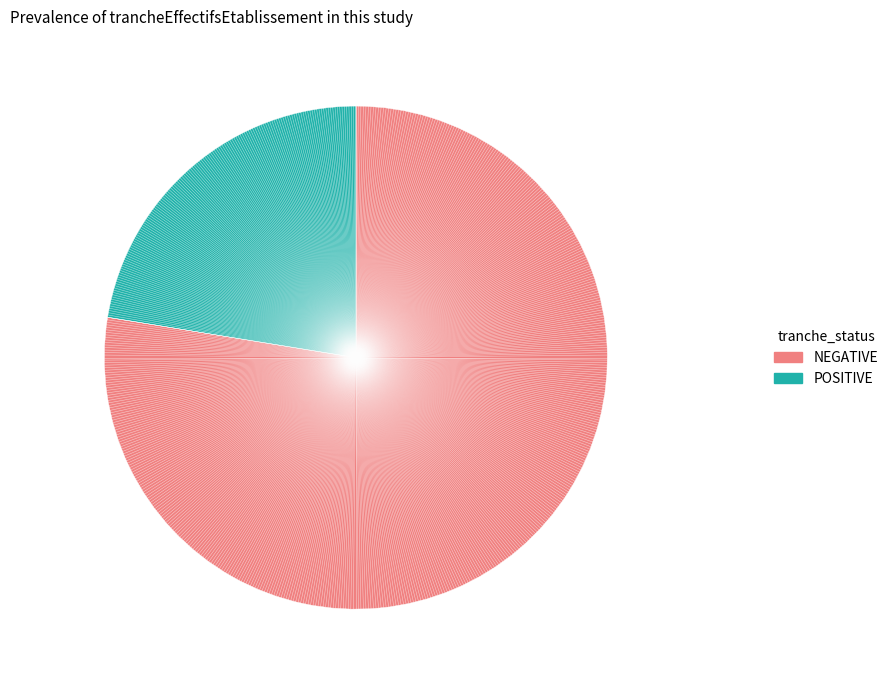

Rank the categories by value from lowest to highest.

POSITIVE, NEGATIVE